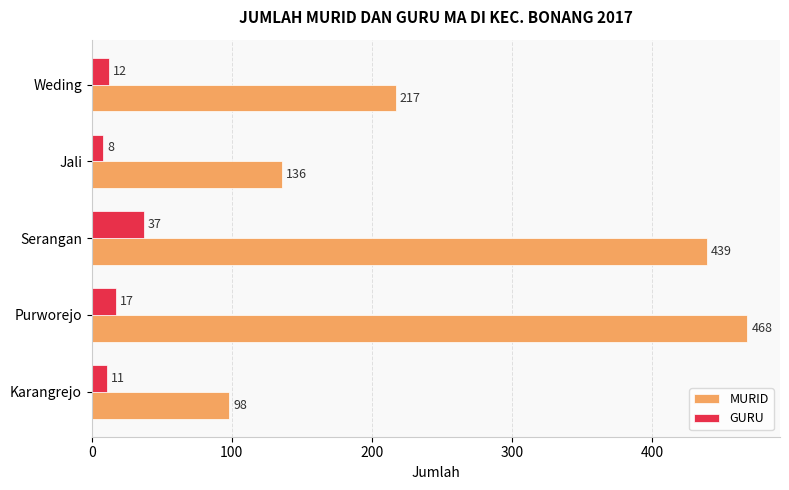

Where is MURID nearest to the value 283?

Weding